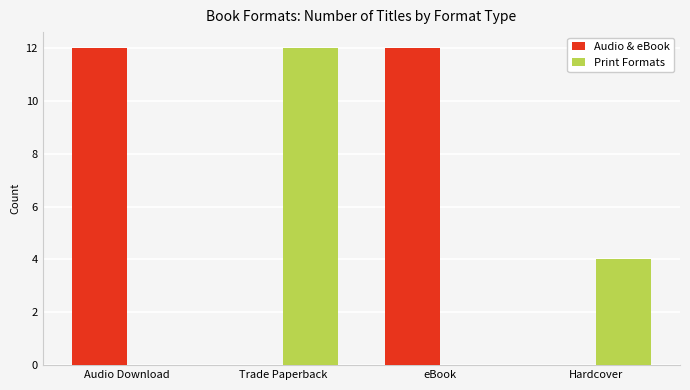

Are the bars grouped side by side (vs. stacked)?

Yes